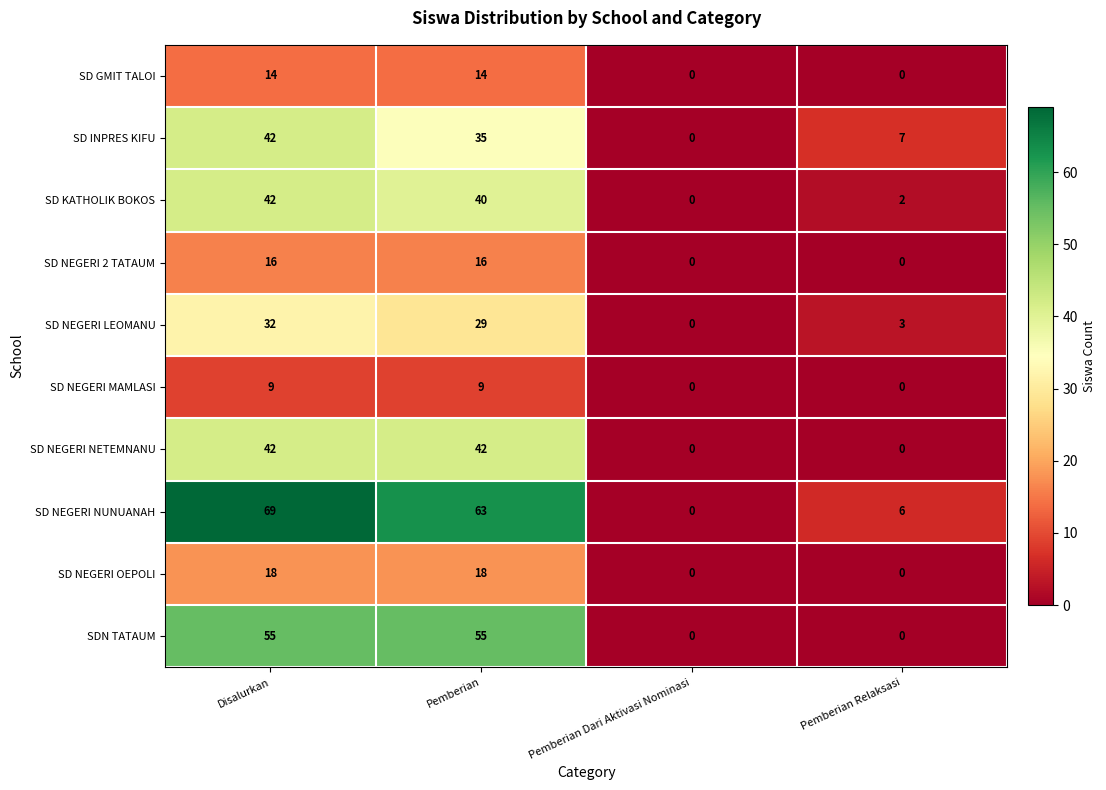

Which series has the largest total across all categories?

SD NEGERI NUNUANAH